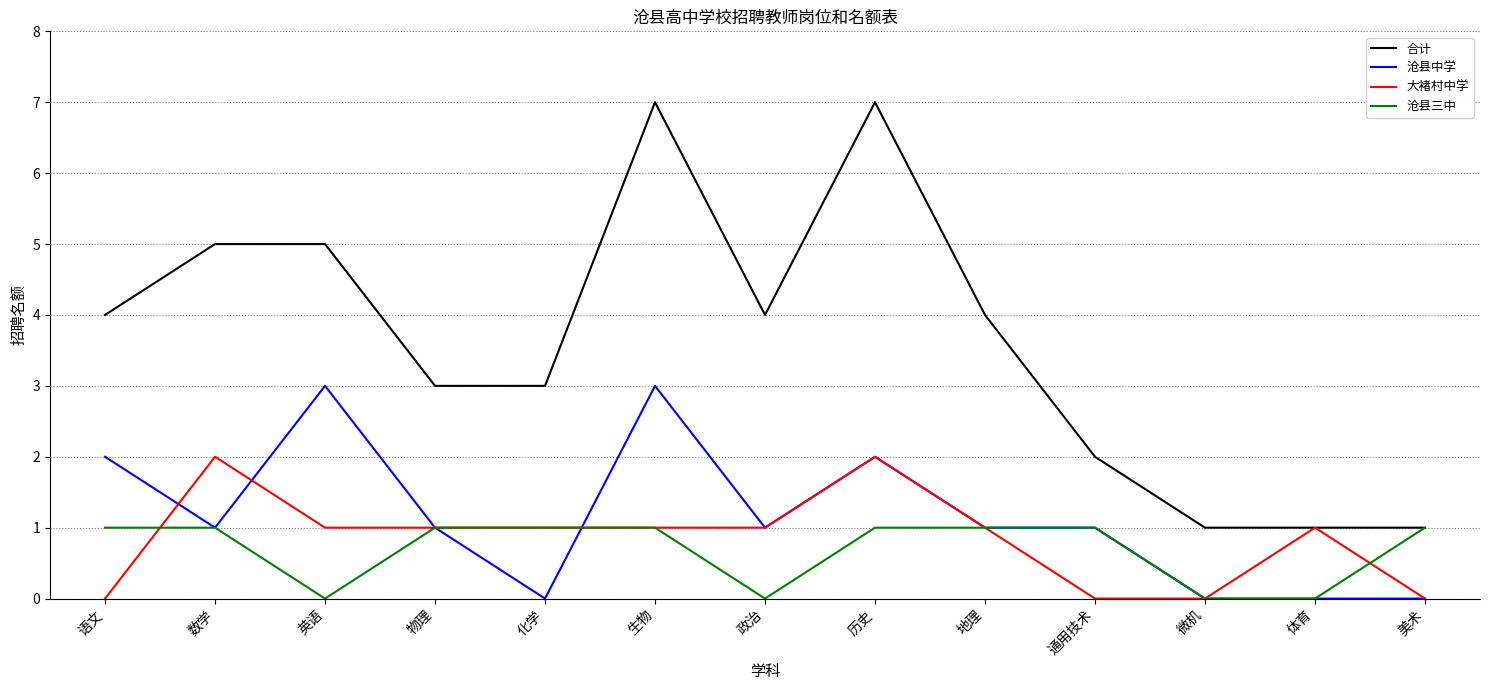

What position from the right is 体育?

2